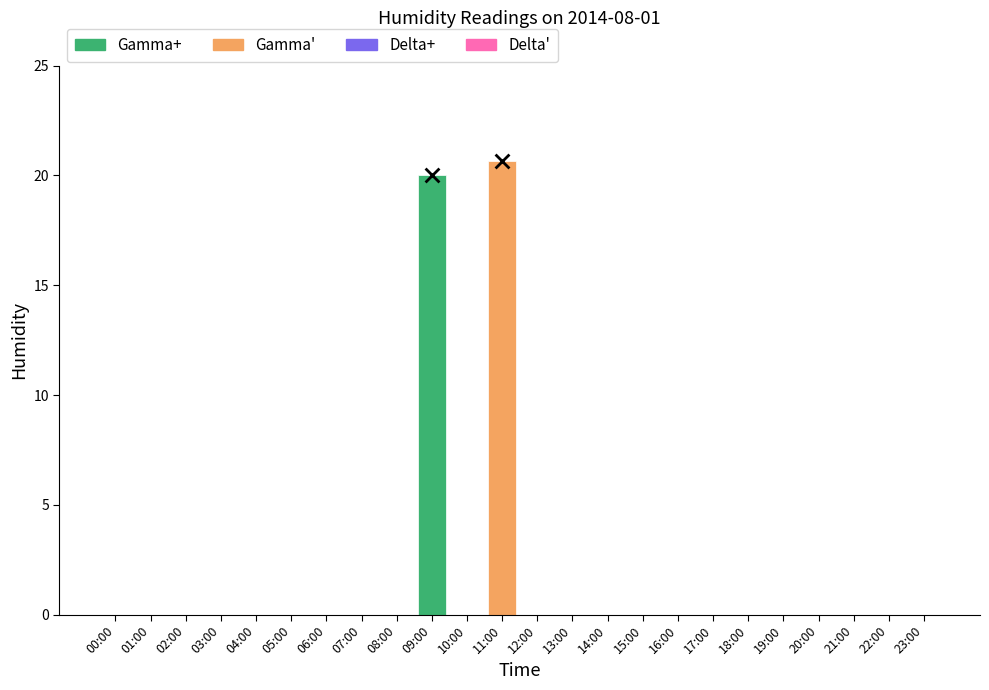

Between 21:00 and 13:00, which is larger?

21:00